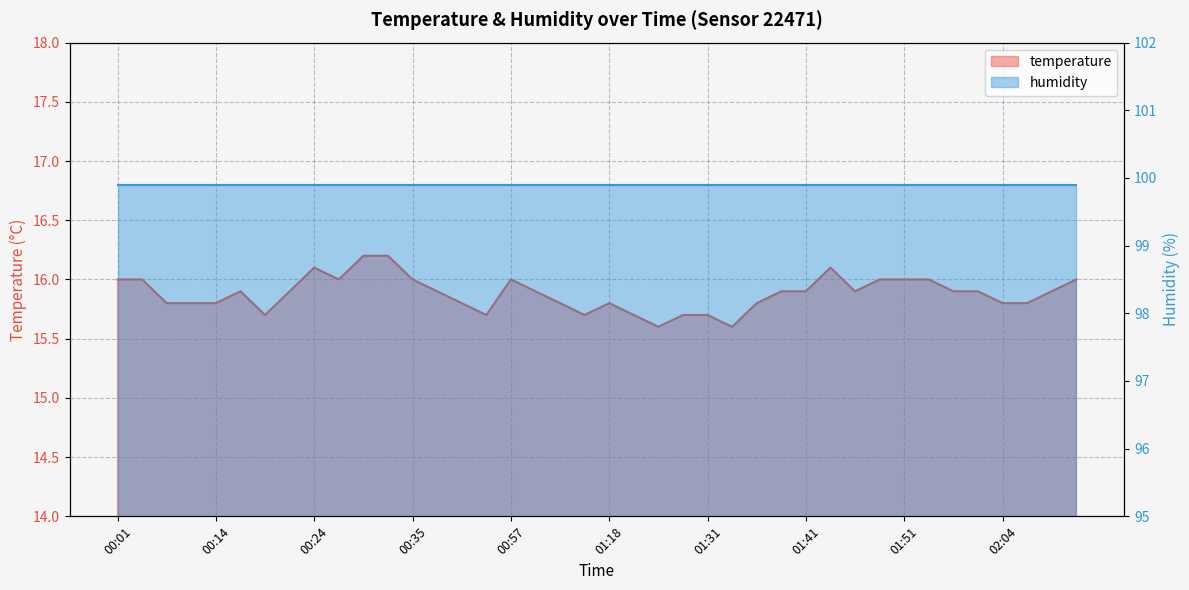

At which category does the data reach its first local valley?

00:19